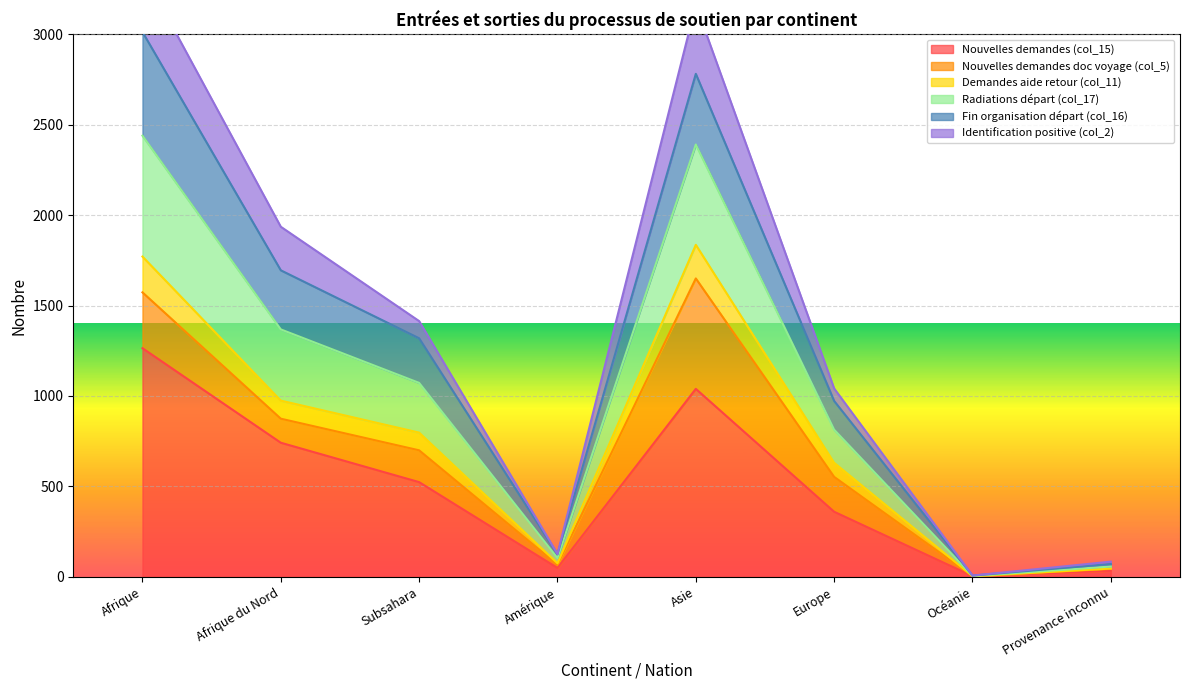

At how many categories does at least one series exceed 1180?

4